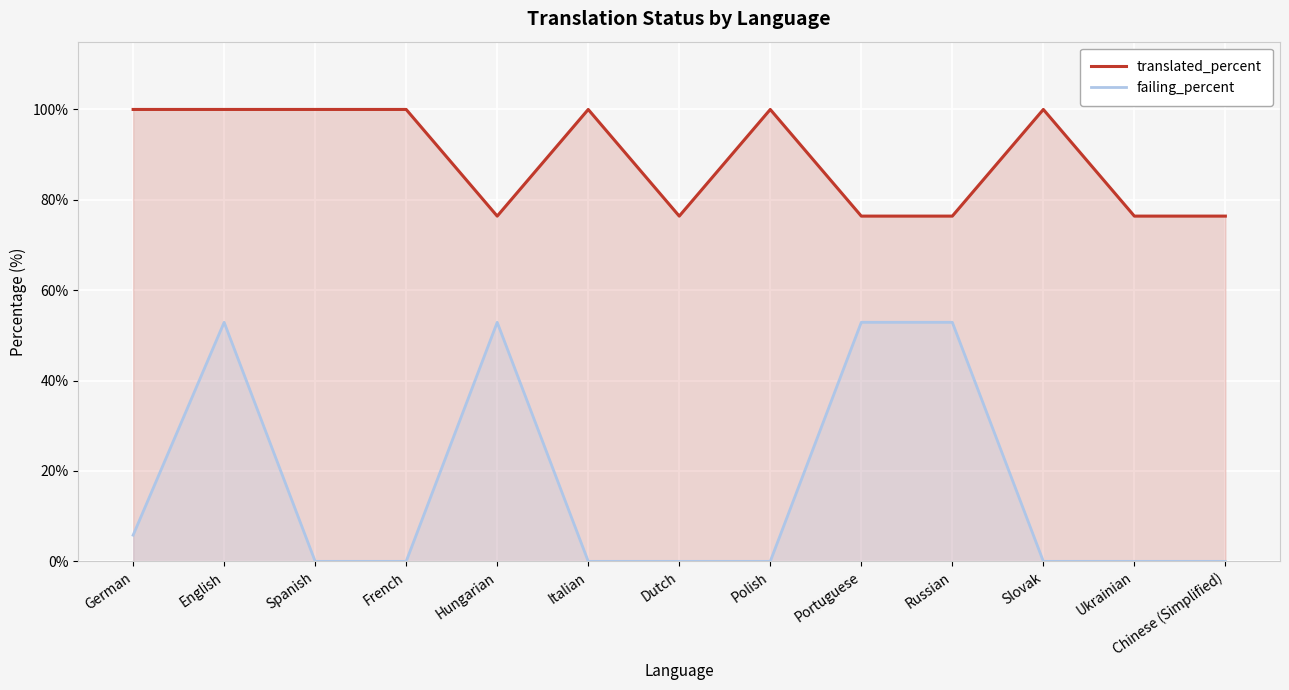

True or false: translated_percent and failing_percent intersect in this chart.

False